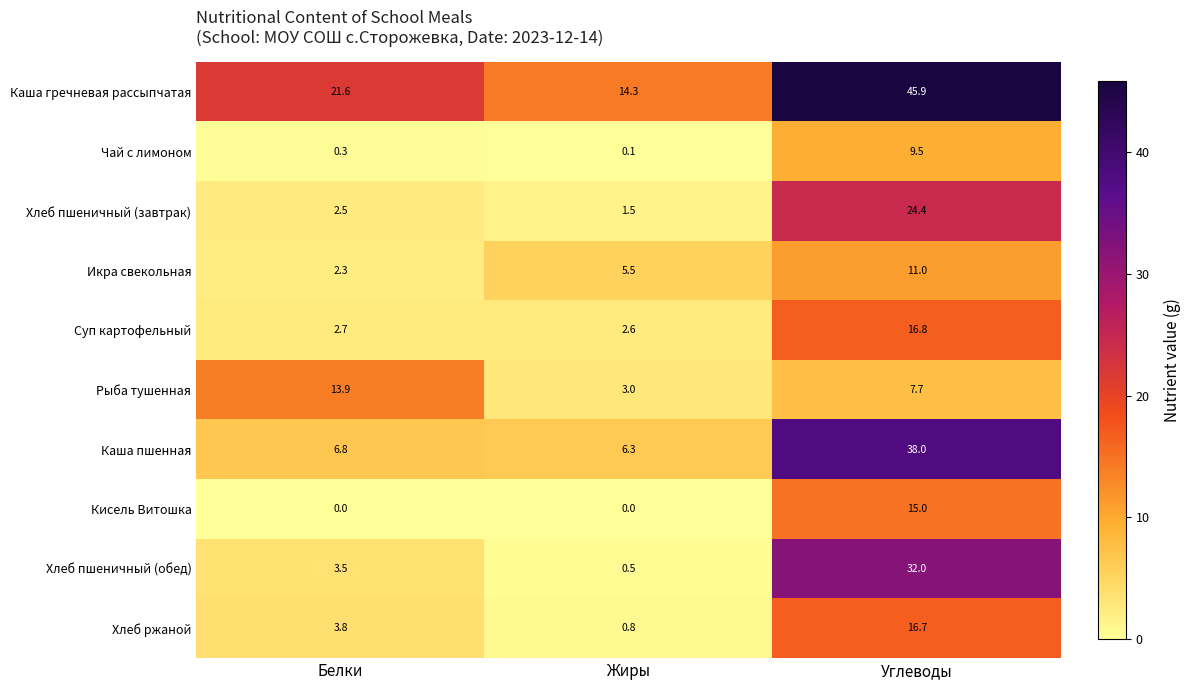

What is the sum of the Хлеб ржаной values at Белки and Жиры?

4.6